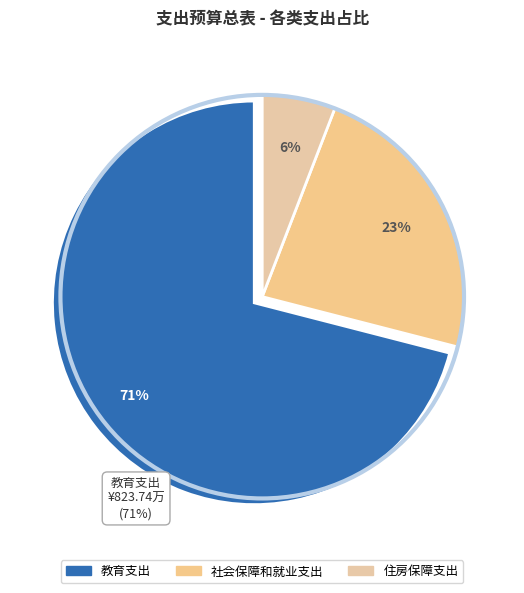

Which slice is the smallest?

住房保障支出